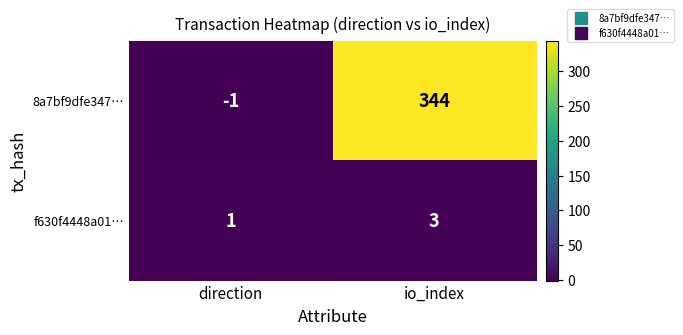

The 8a7bf9dfe347… series shows -1 at direction. True or false?

True